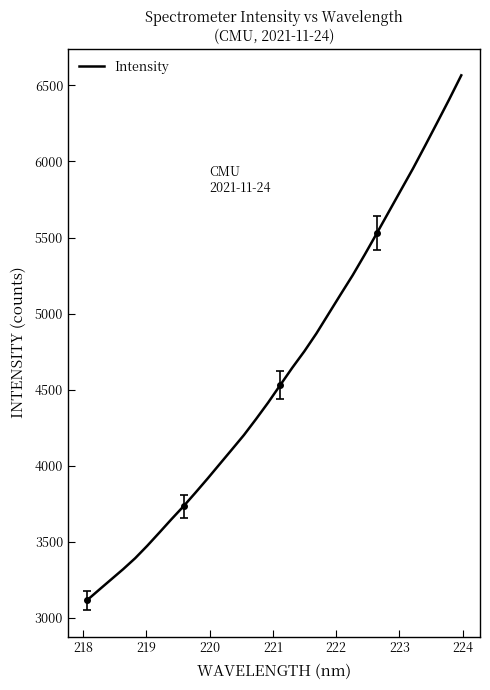

What is the maximum value for Intensity?

6566.4